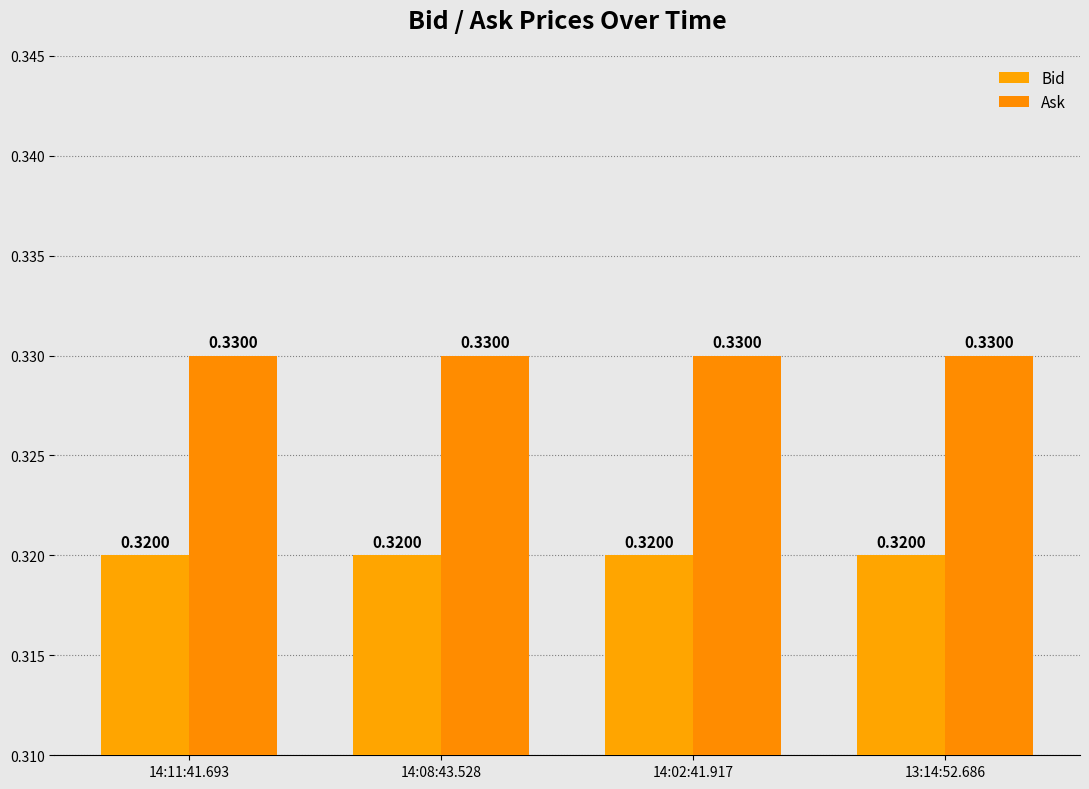

What are all the series names shown in the legend?

Bid, Ask